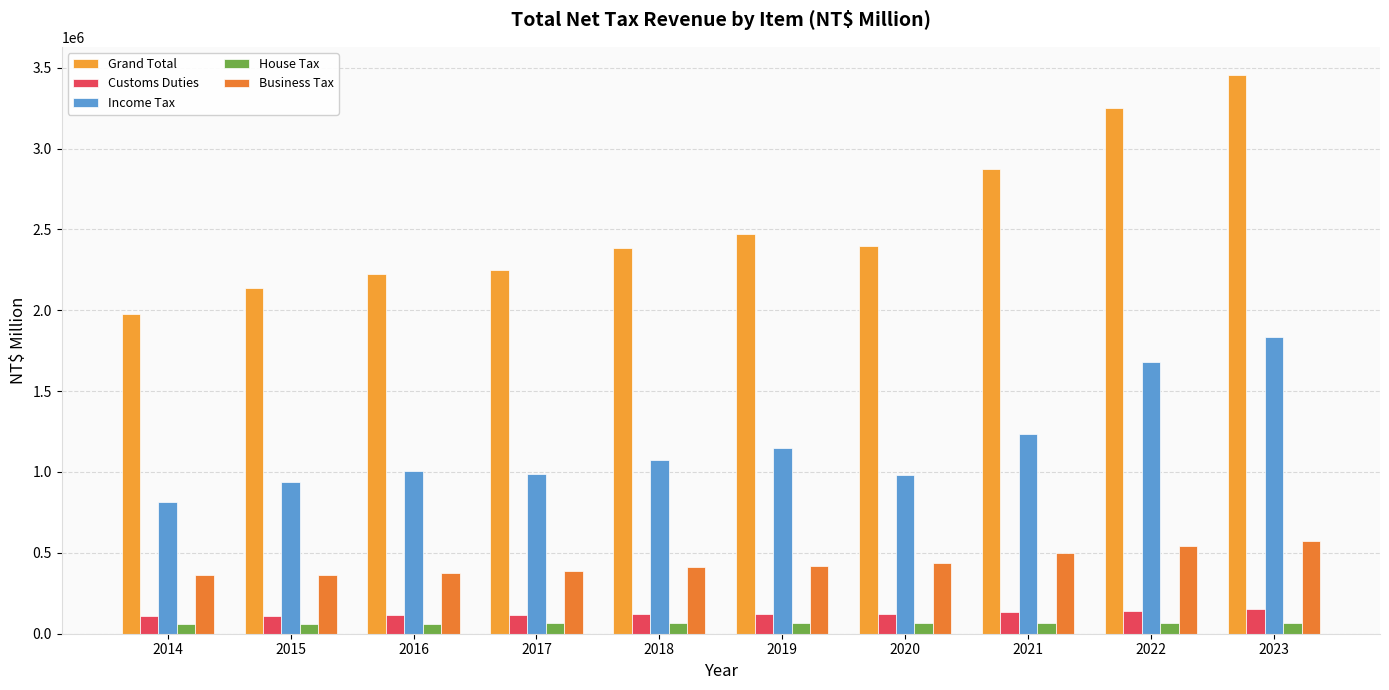

Between 2021 and 2017, which is larger?

2021